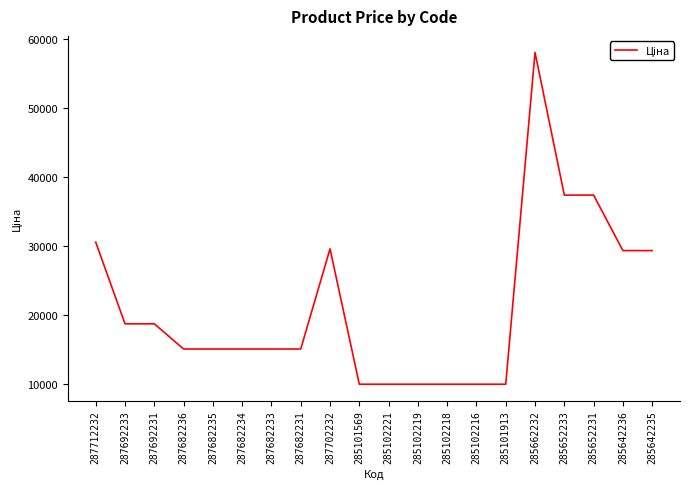

What is the smallest value displayed?

9908.5